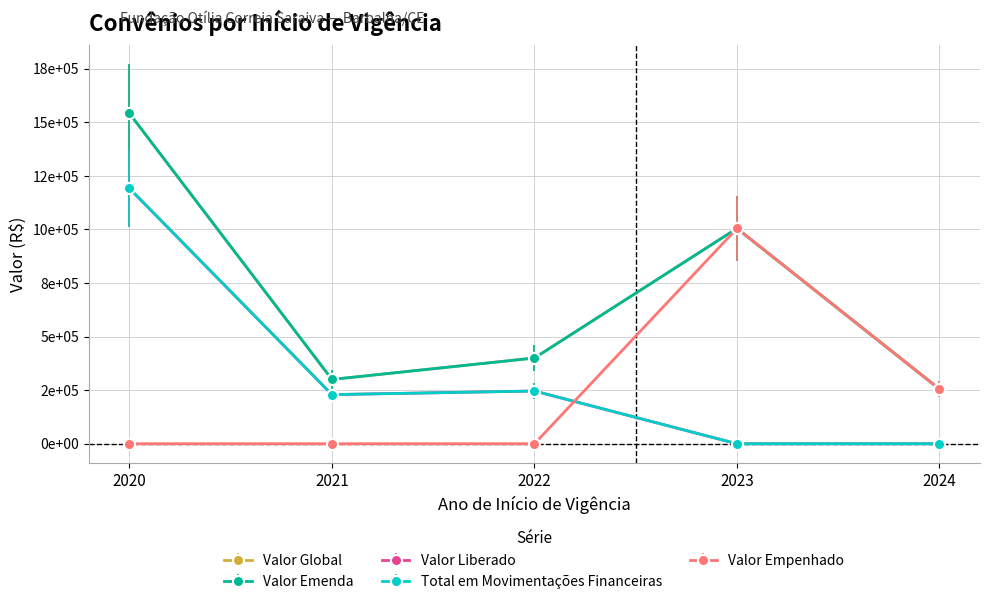

Is this an area chart (filled region under the line)?

No